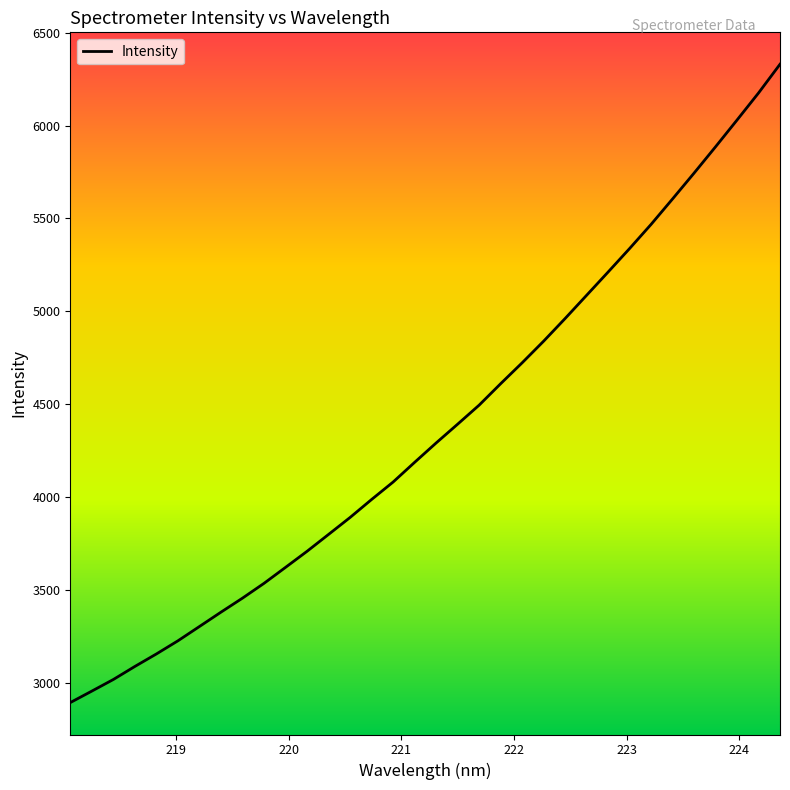

What is the difference between the maximum and minimum values?

3434.8